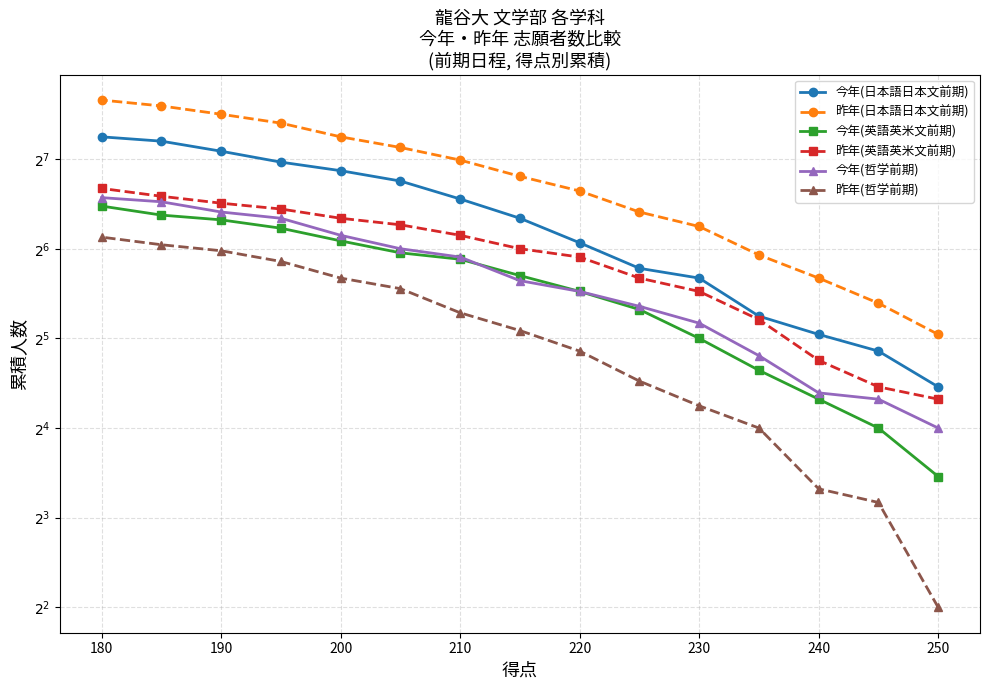

What is the maximum value shown in the chart?

202